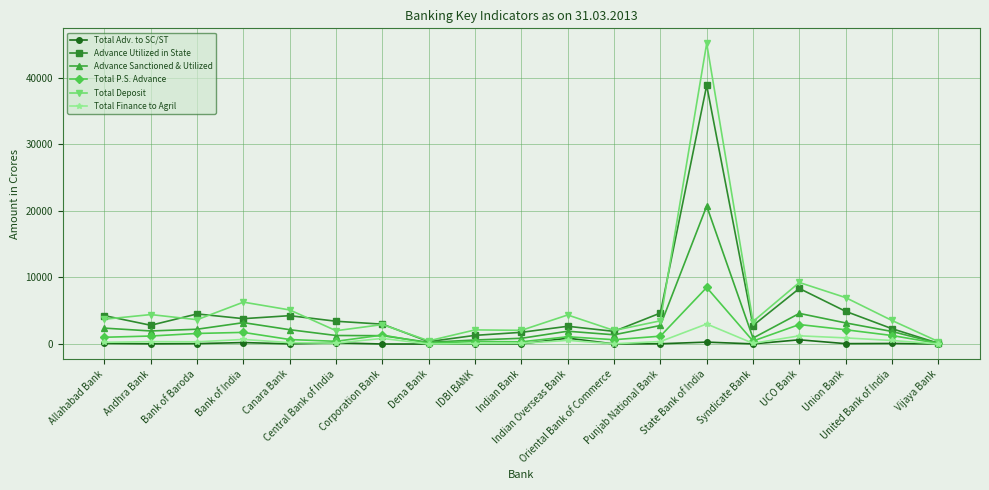

What is the highest value of the Total Finance to Agril series?

3018.0